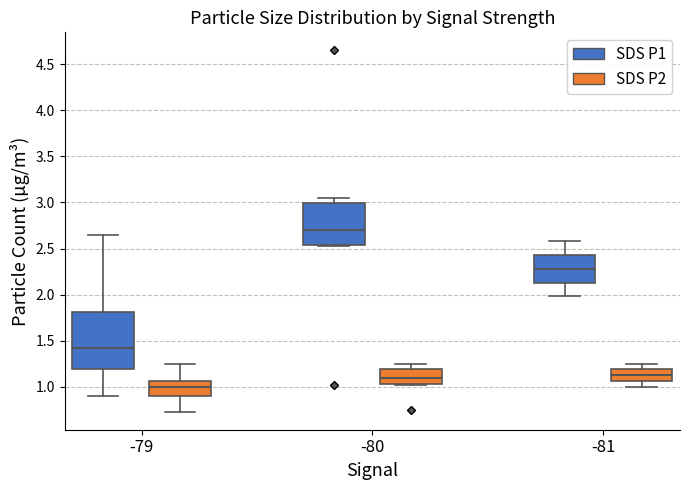

Reading left to right, read every box against the y-axis: the position of its median line, the range the box covers, and the ends of its whiskers. The values are not printed on the chart, so give them approximately, as read against the axis.

-79 (SDS P1): median 1.45, box 1.20 to 1.80, whiskers 0.90 to 2.65
-79 (SDS P2): median 1.00, box 0.90 to 1.05, whiskers 0.75 to 1.25
-80 (SDS P1): median 2.70, box 2.55 to 3.00, whiskers 2.55 to 3.05
-80 (SDS P2): median 1.10, box 1.05 to 1.20, whiskers 1.00 to 1.25
-81 (SDS P1): median 2.30, box 2.15 to 2.45, whiskers 2.00 to 2.60
-81 (SDS P2): median 1.15, box 1.05 to 1.20, whiskers 1.00 to 1.25